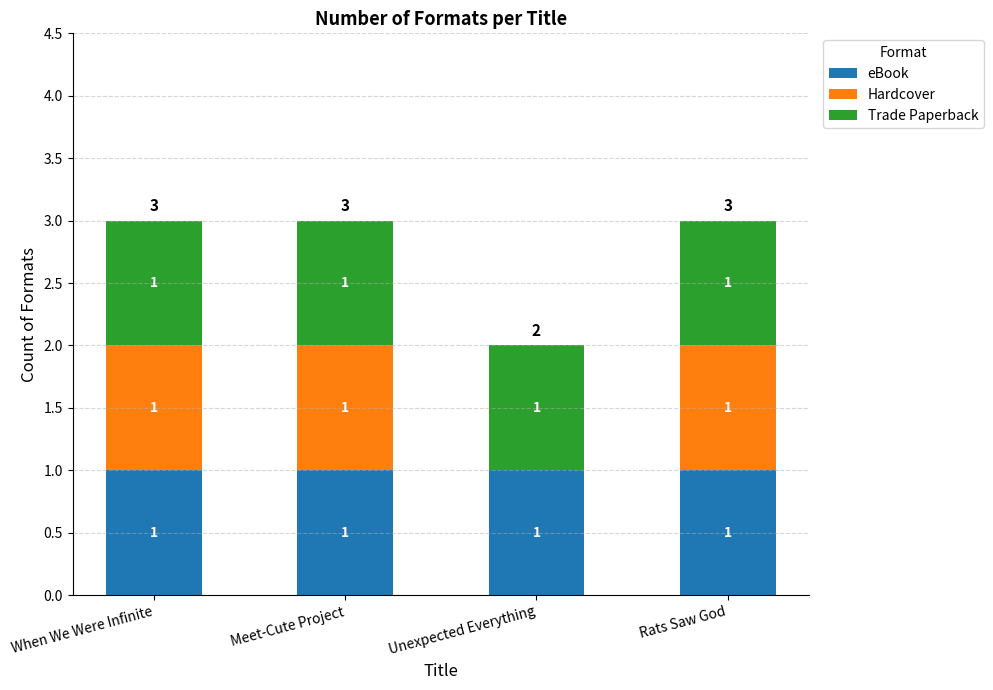

What value does the eBook series have at Rats Saw God?

1